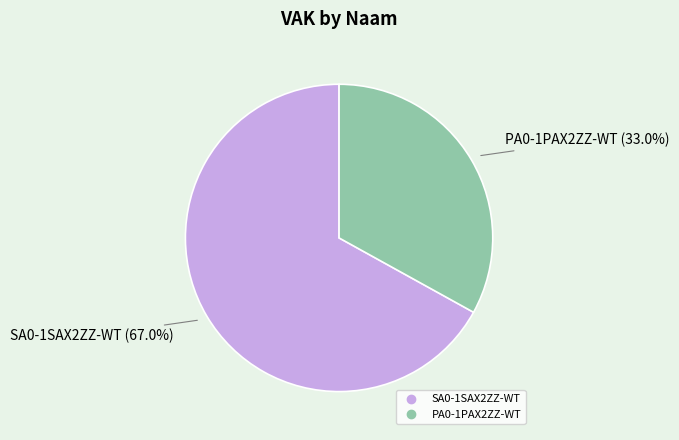

Which category accounts for the majority?

SA0-1SAX2ZZ-WT